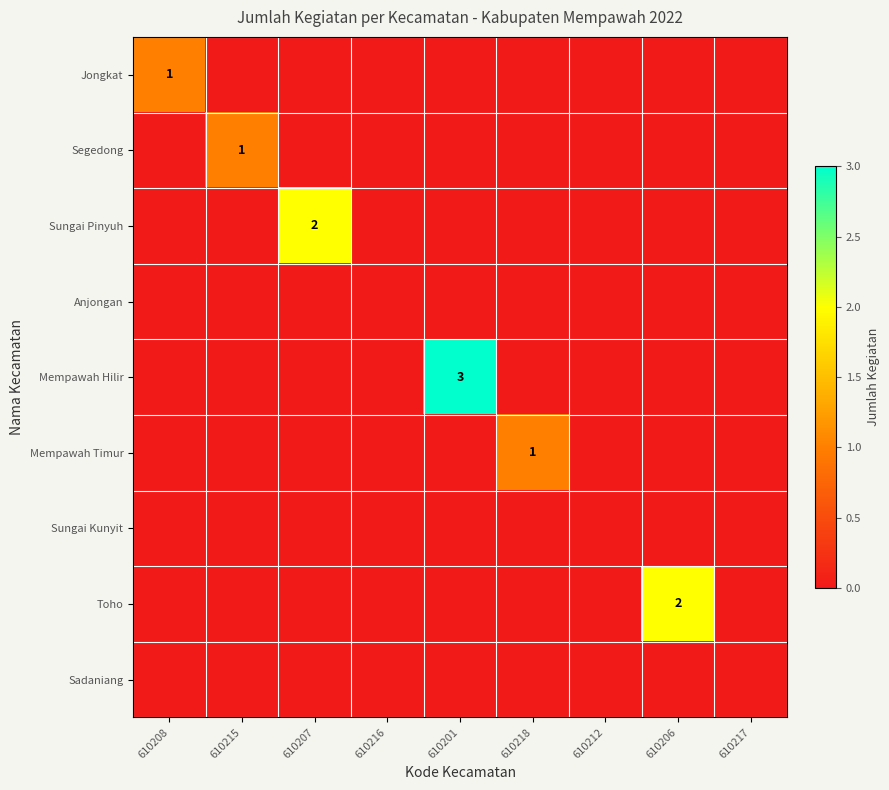

What is the highest value of the Mempawah Hilir series?

3